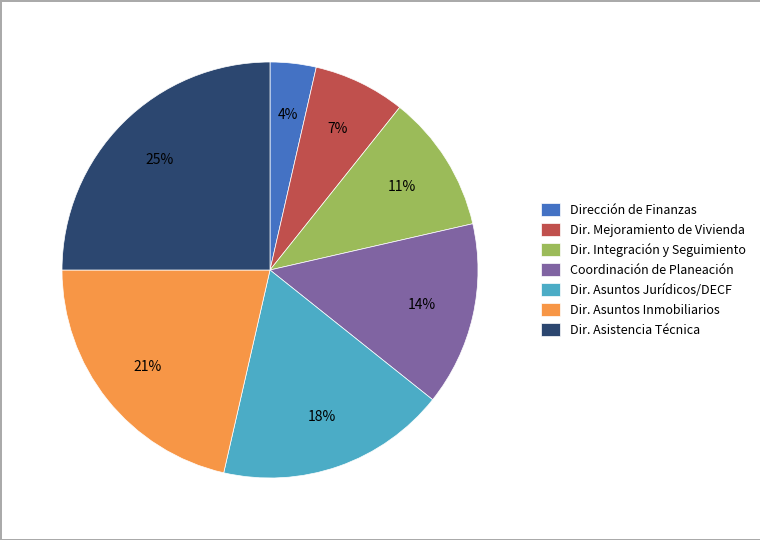

What is the largest slice in the pie chart?

Dir. Asistencia Técnica